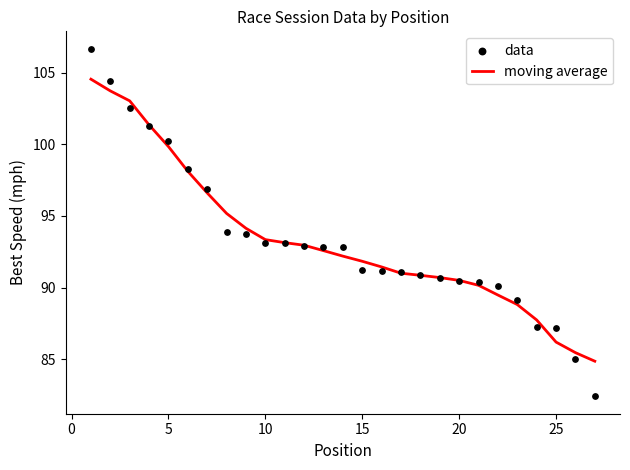

The moving average series shows 91.8 at 15. True or false?

True